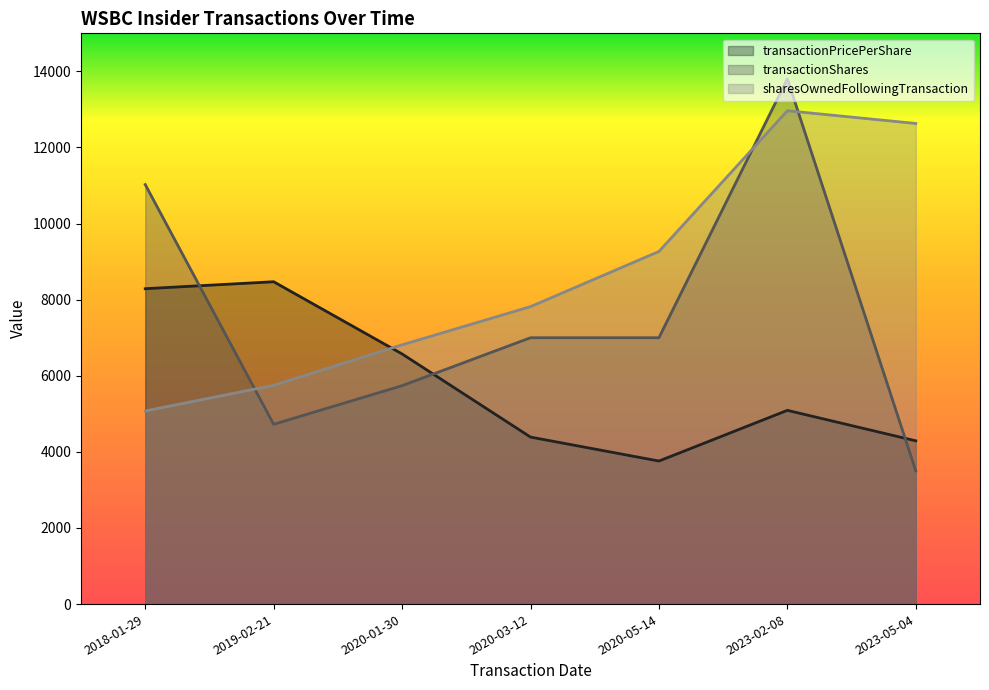

What is the value of the sharesOwnedFollowingTransaction point at the 1st from the left?

5075.0